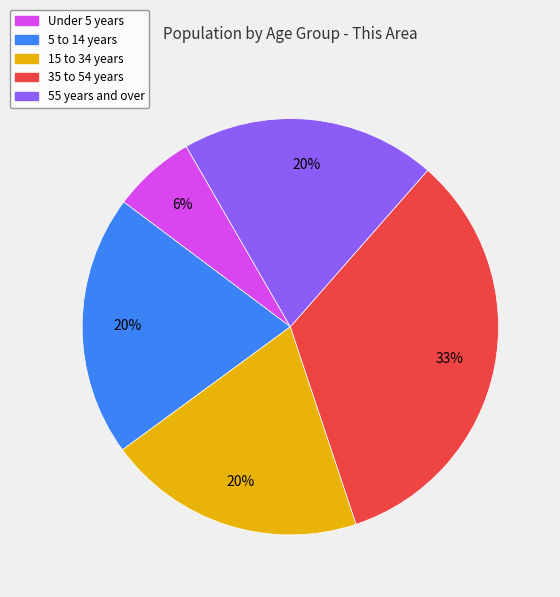

Is there any slice that represents more than half of the pie?

No